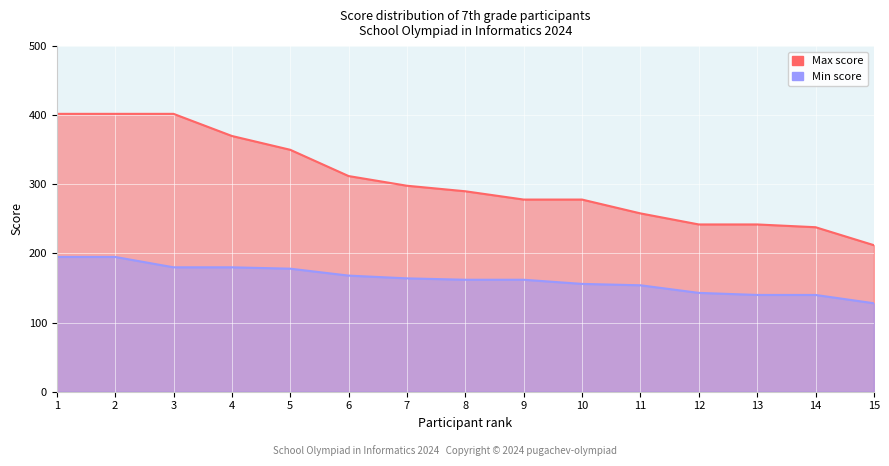

How many lines are shown in the chart?

2